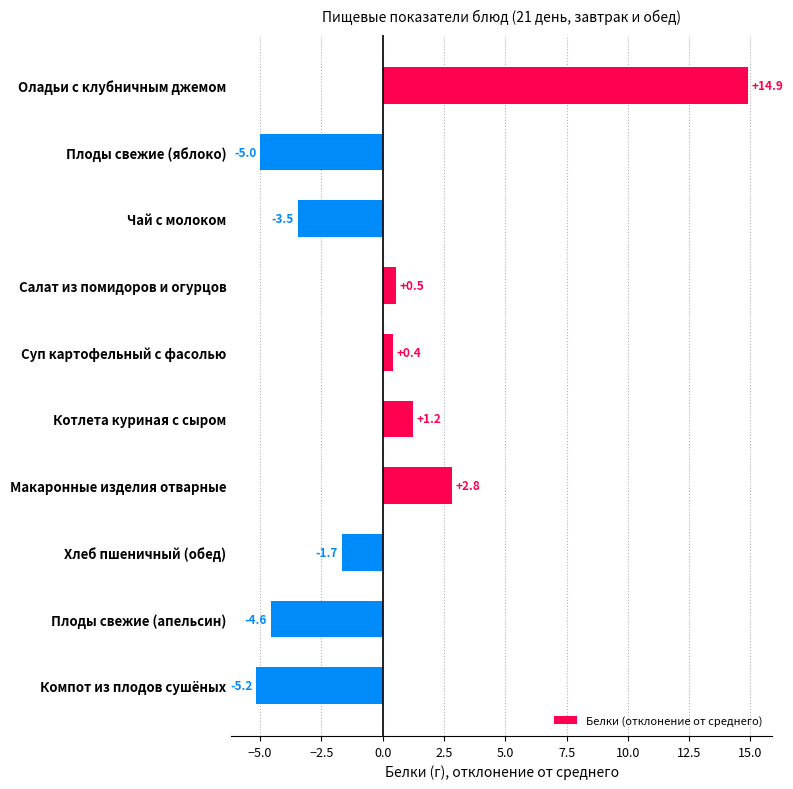

What is the label of the 1st bar from the bottom?

Компот из плодов сушёных